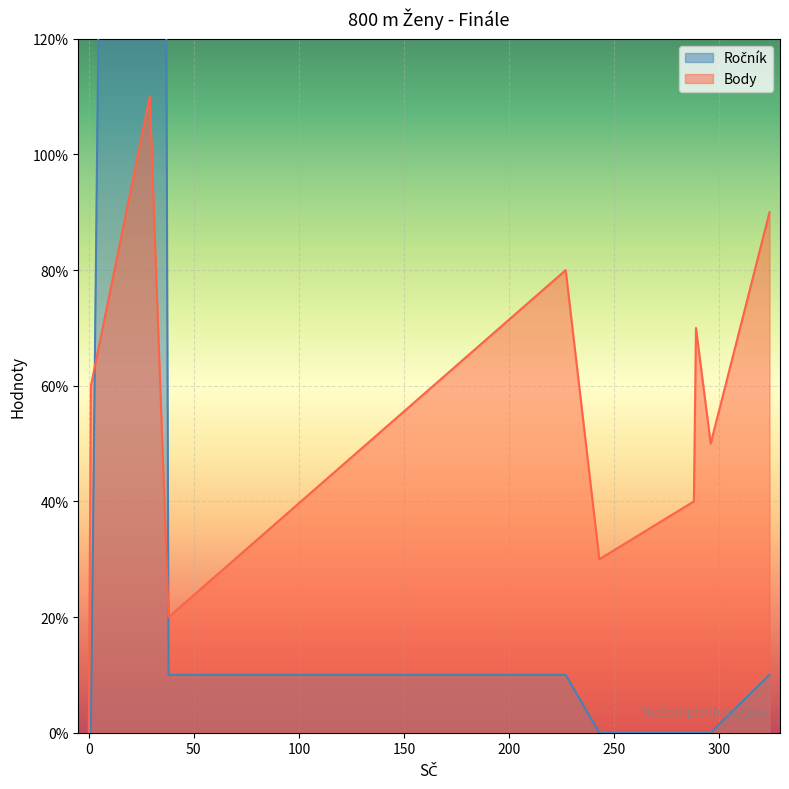

Which series changed the most between 1 and 296?

Body